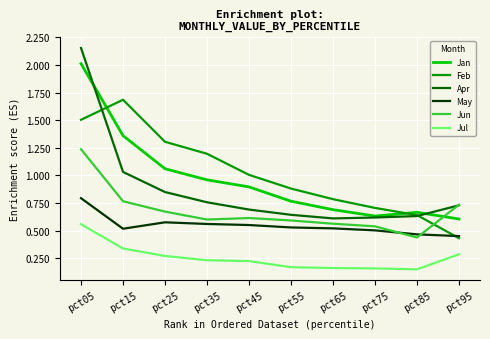

Which series has the largest total across all categories?

Feb